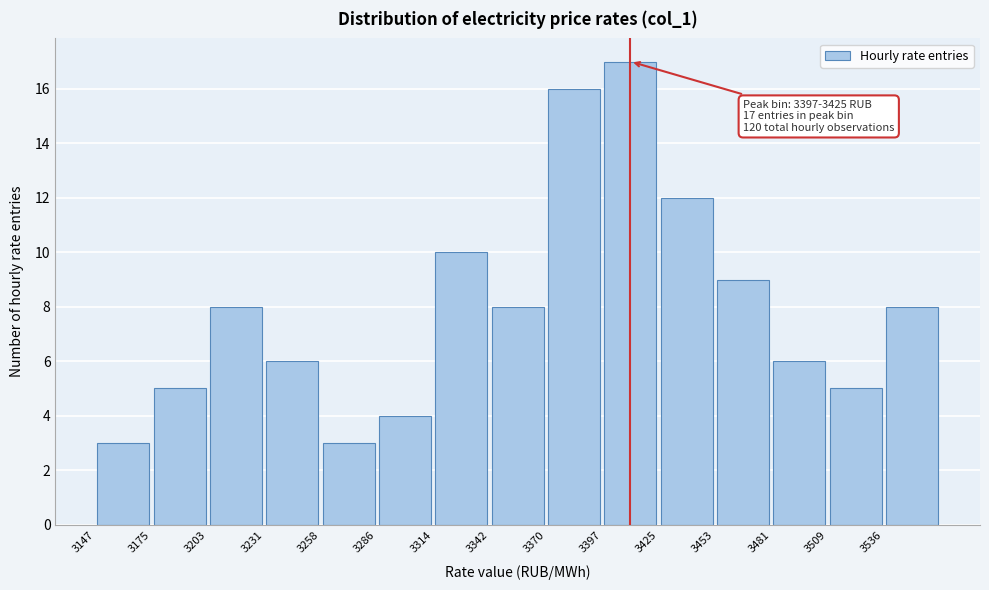

Over which range of the x-axis is the bar tallest?

3400 to 3425